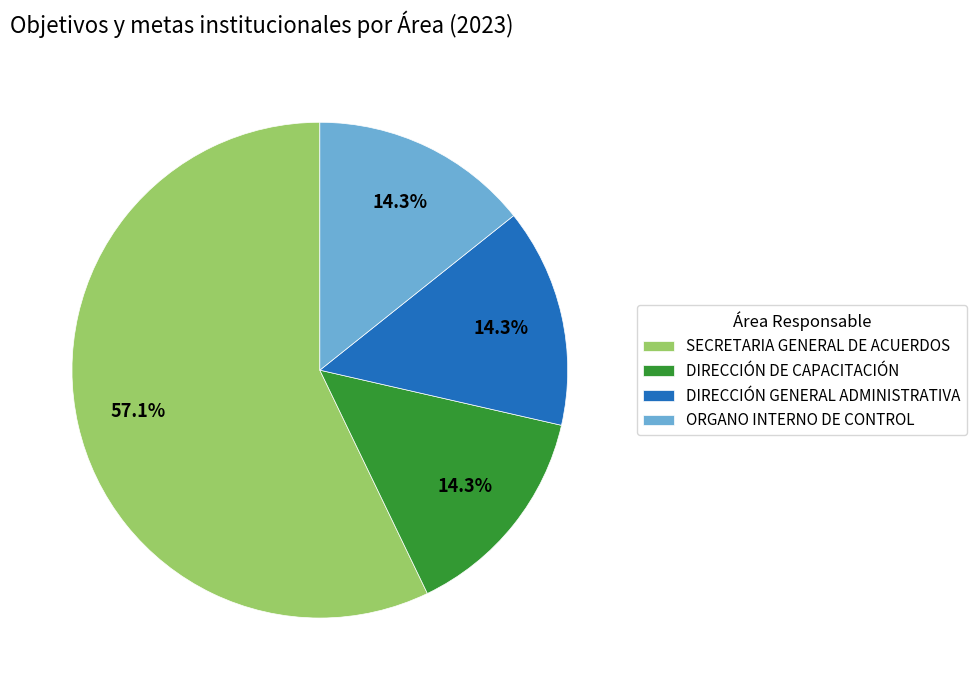

Combined, what portion of the pie is SECRETARIA GENERAL DE ACUERDOS and DIRECCIÓN GENERAL ADMINISTRATIVA?

71.4%